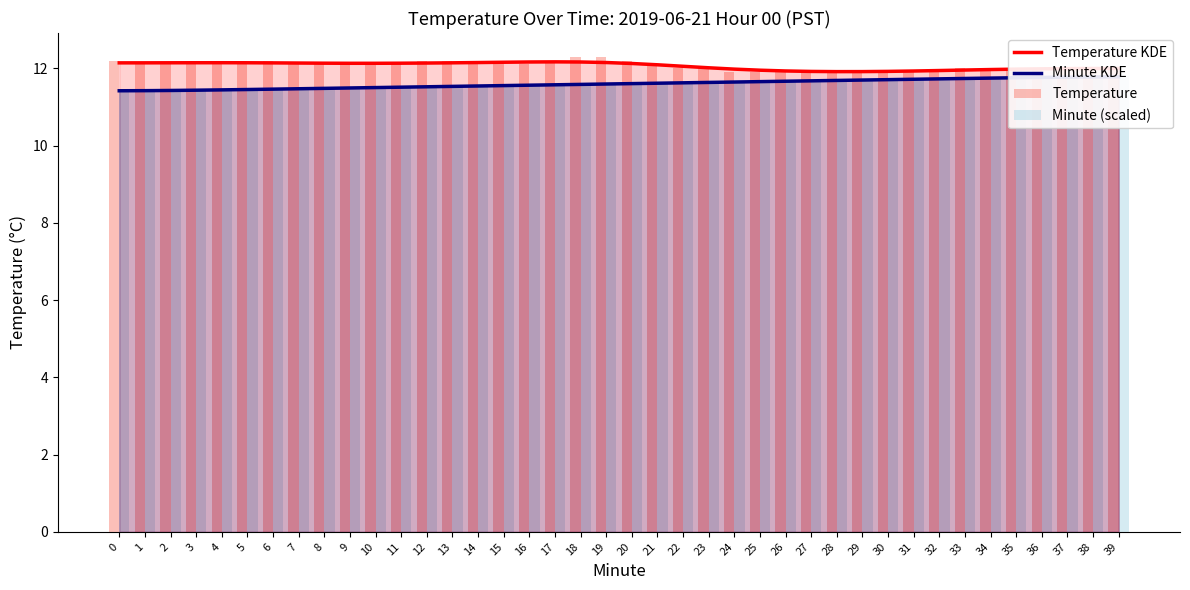

How many groups of bars are there?

40